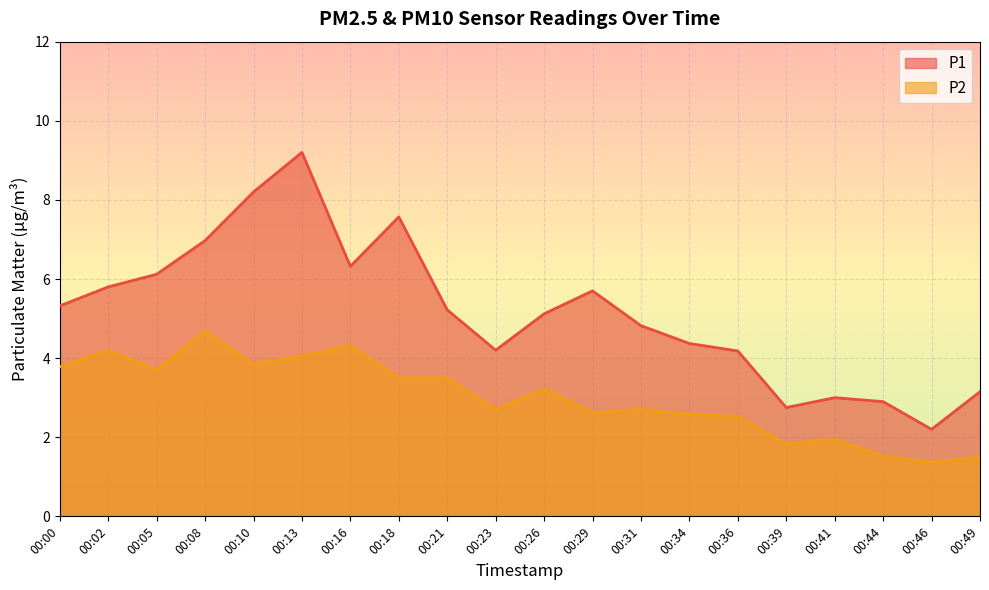

Reading left to right, list all the values displayed in this chart.

P1: 00:00=5.3	00:02=5.8	00:05=6.1	00:08=7.0	00:10=8.2	00:13=9.2	00:16=6.3	00:18=7.6	00:21=5.2	00:23=4.2	00:26=5.1	00:29=5.7	00:31=4.8	00:34=4.4	00:36=4.2	00:39=2.8	00:41=3.0	00:44=2.9	00:46=2.2	00:49=3.1
P2: 00:00=3.8	00:02=4.2	00:05=3.7	00:08=4.7	00:10=3.9	00:13=4.0	00:16=4.3	00:18=3.5	00:21=3.5	00:23=2.7	00:26=3.2	00:29=2.6	00:31=2.7	00:34=2.6	00:36=2.5	00:39=1.8	00:41=1.9	00:44=1.5	00:46=1.4	00:49=1.5